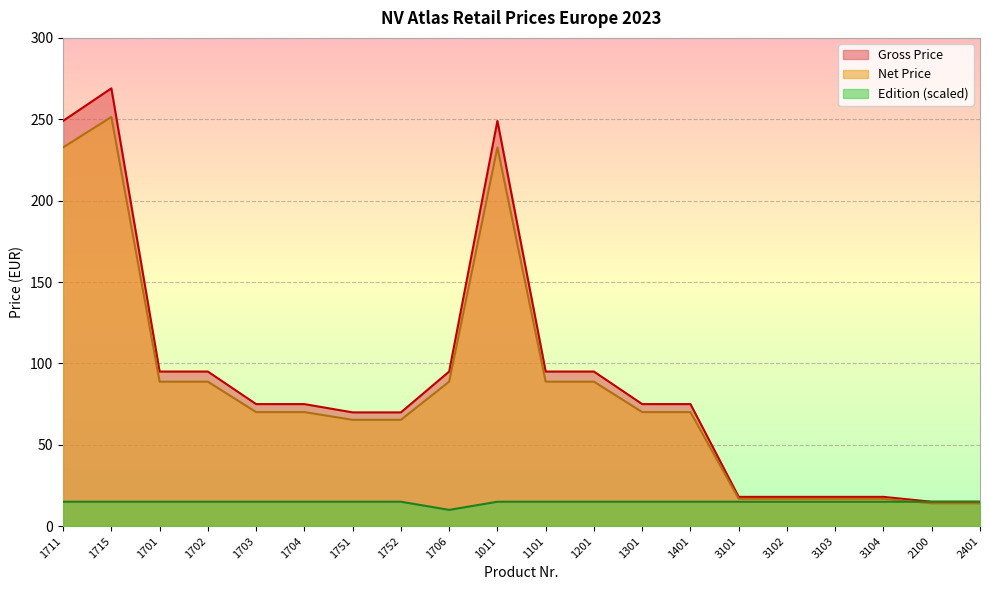

True or false: Net Price has more than 0 interior local peaks.

True